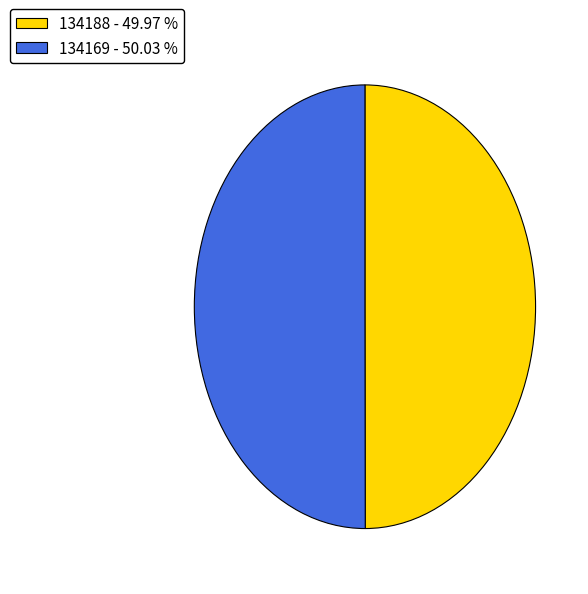

Do 134169 - 50.03 % and 134188 - 49.97 % together represent more than half of the pie?

Yes